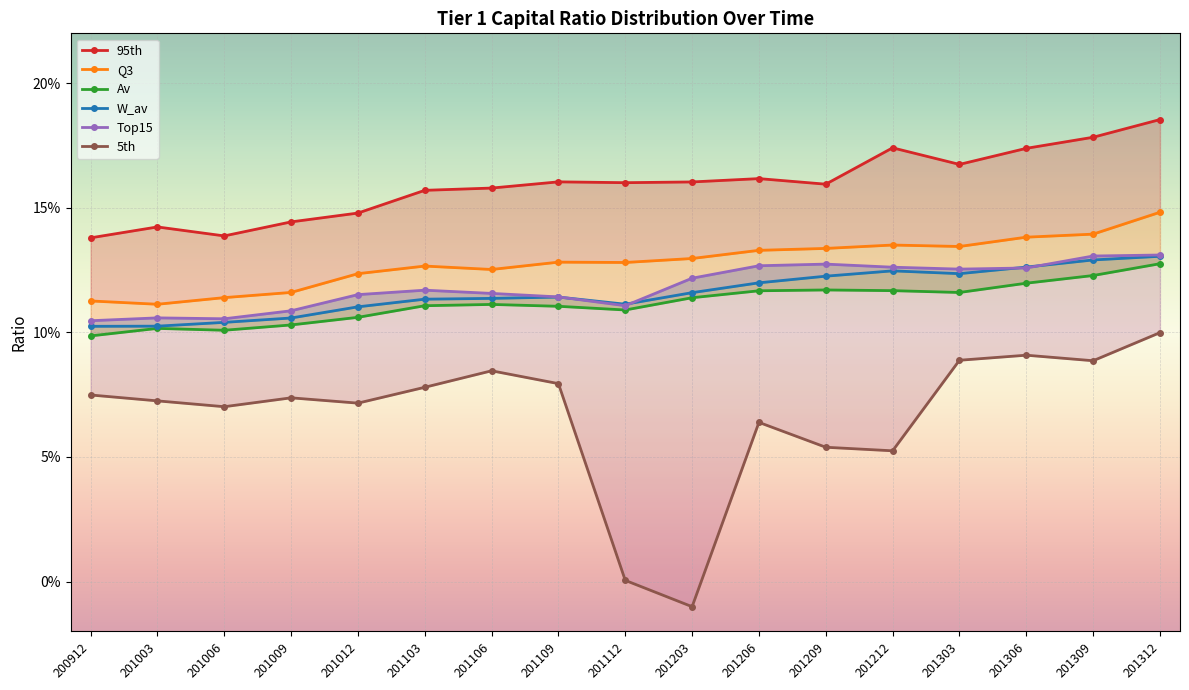

What is the sum of the W_av values at 201012 and 201009?

0.2